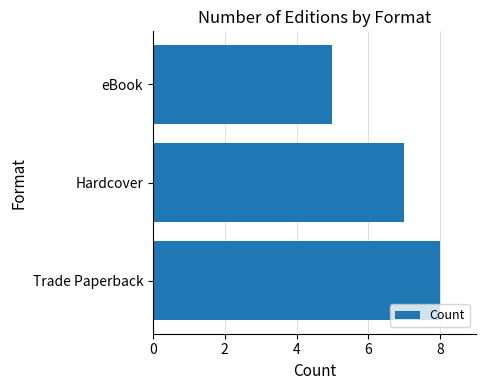

List the labels in order of value, smallest first.

eBook, Hardcover, Trade Paperback